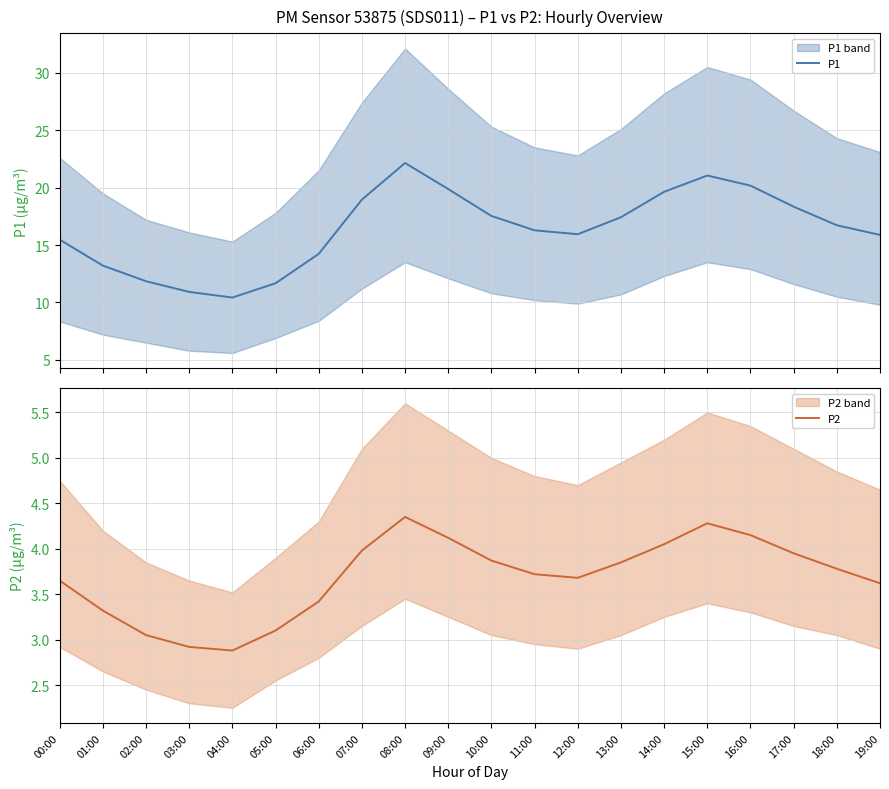

How many interior local valleys does the P1 series have?

2